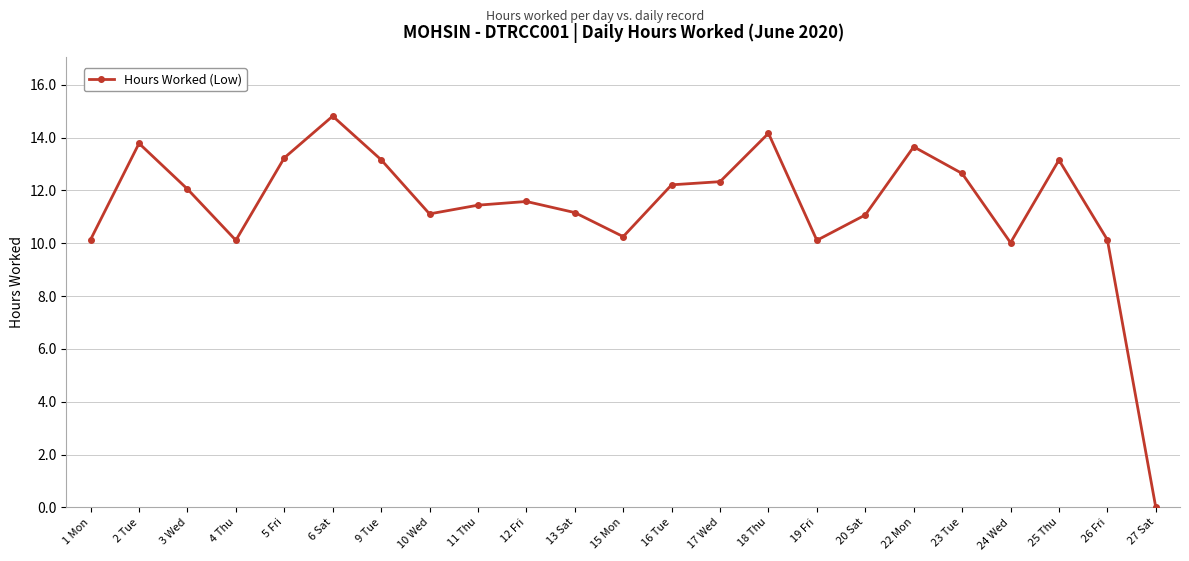

What is the maximum value shown in the chart?

14.8